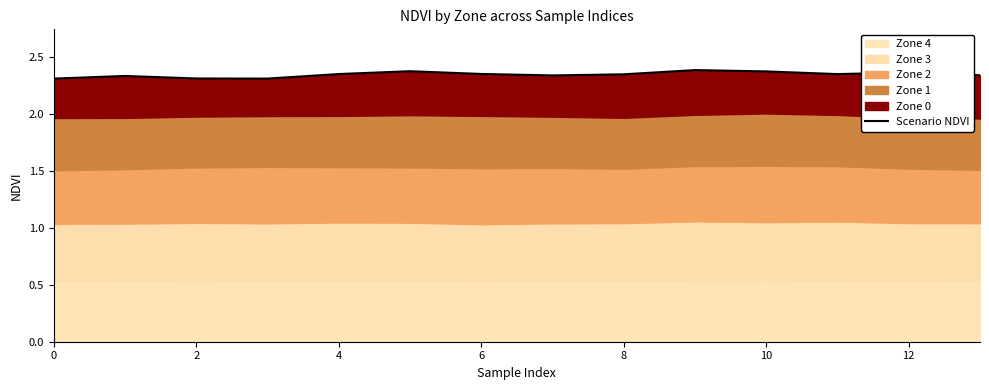

What is the difference between the maximum and second lowest values?

0.1